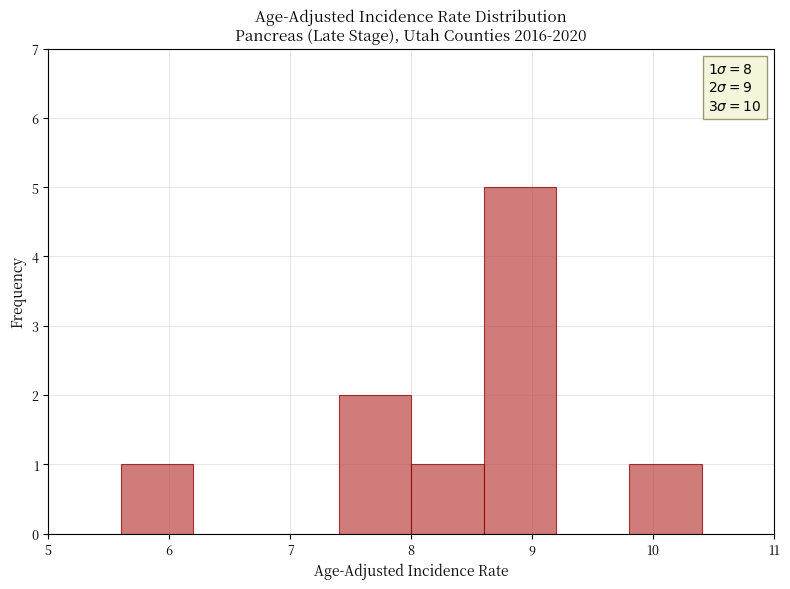

Which range on the x-axis has the tallest bar?

8.6 to 9.2